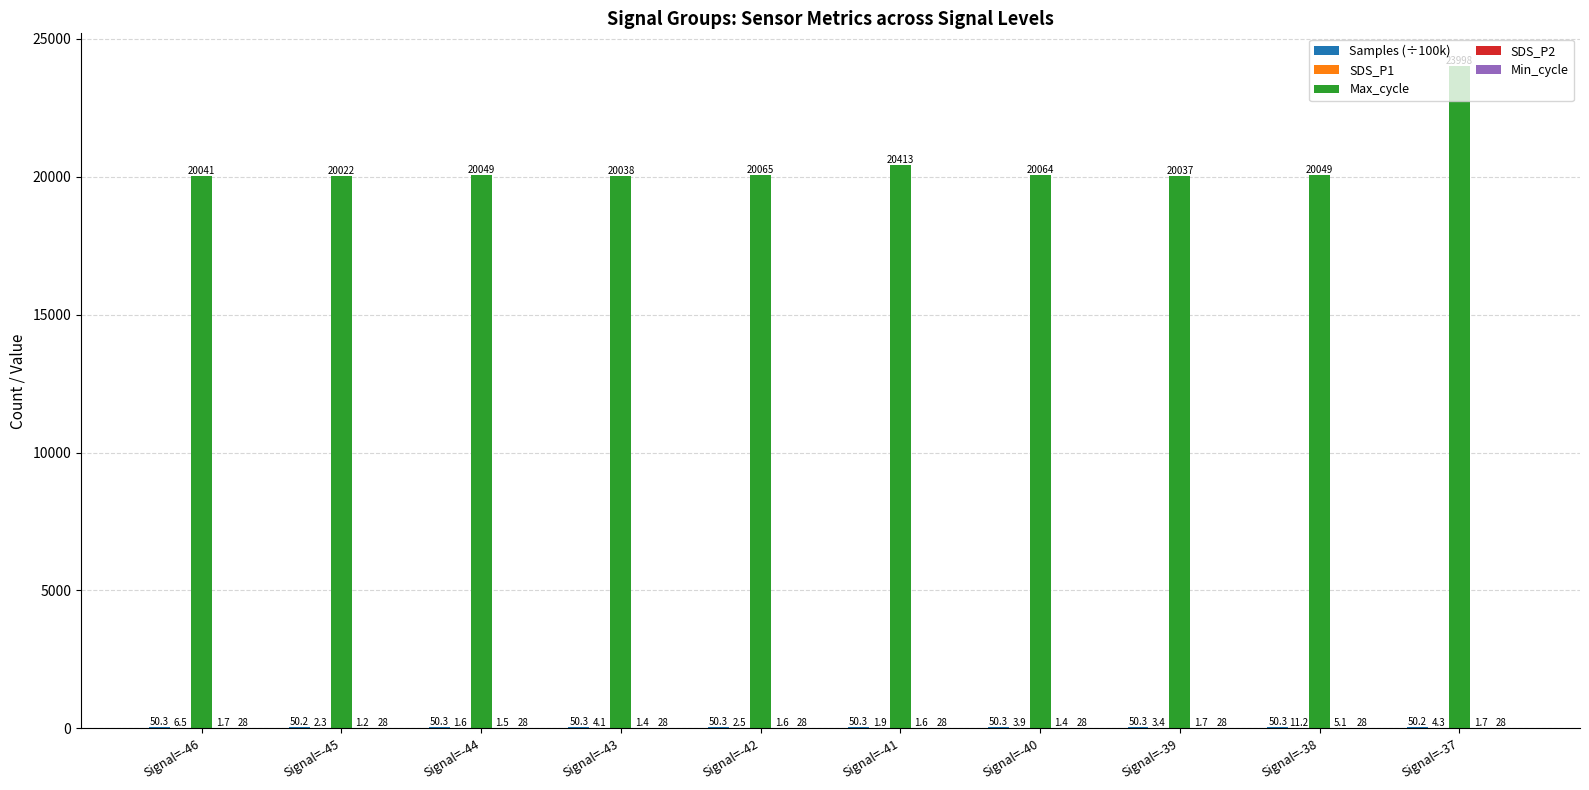

How many categories are shown in the chart?

10